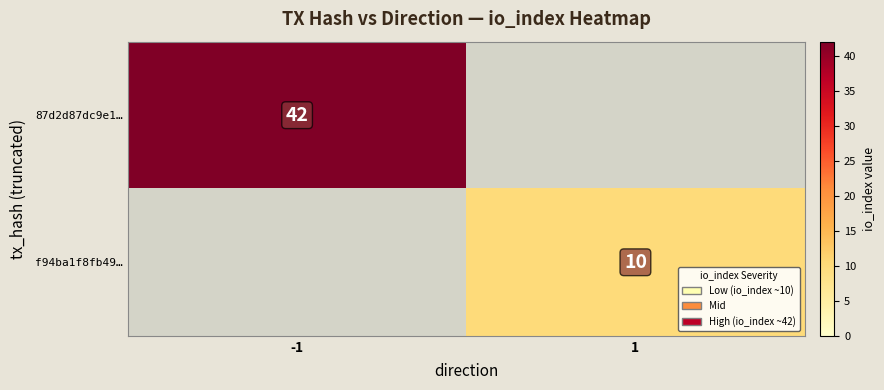

Is the value of f94ba1f8fb49… at 1 greater than the value of 87d2d87dc9e1… at -1?

No